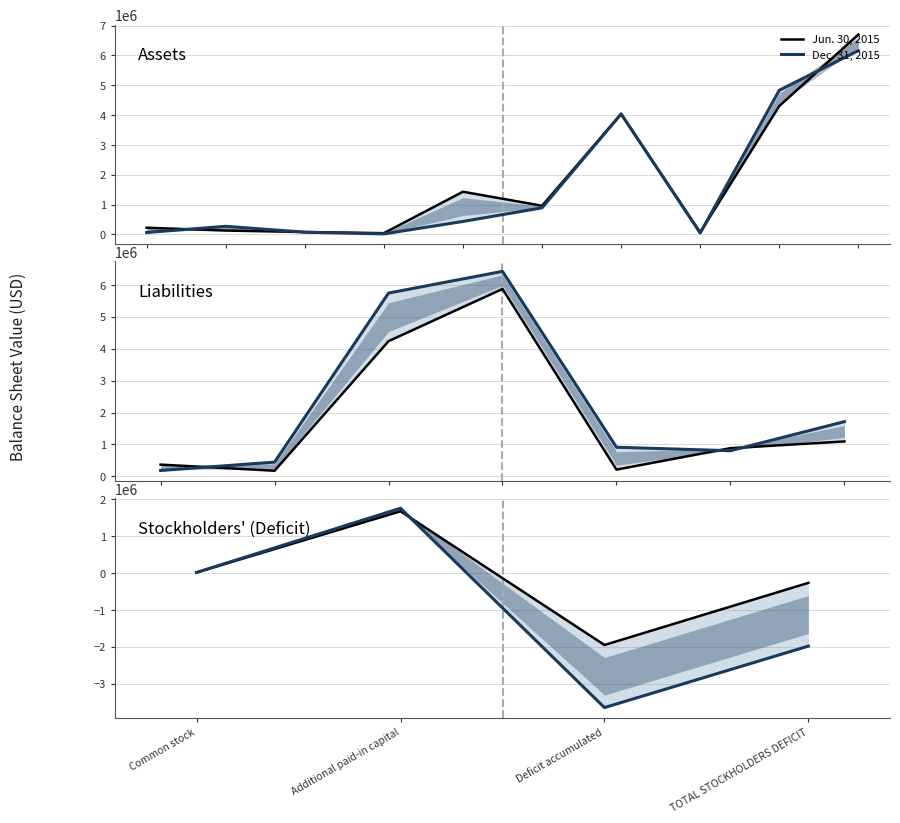

Which series has the largest range (max minus min)?

Dec. 31, 2015